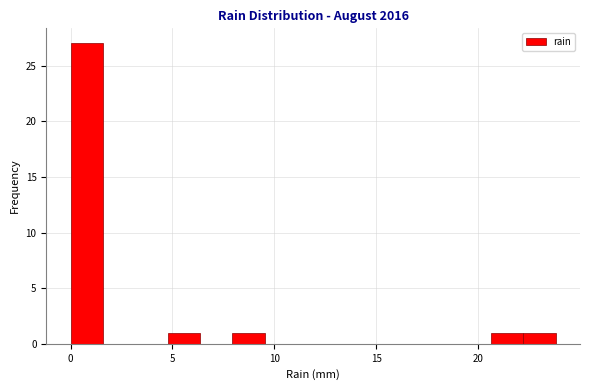

Around what value on the x-axis is the tallest bar? Give the approximate position of its centre, as read against the axis.

1.0